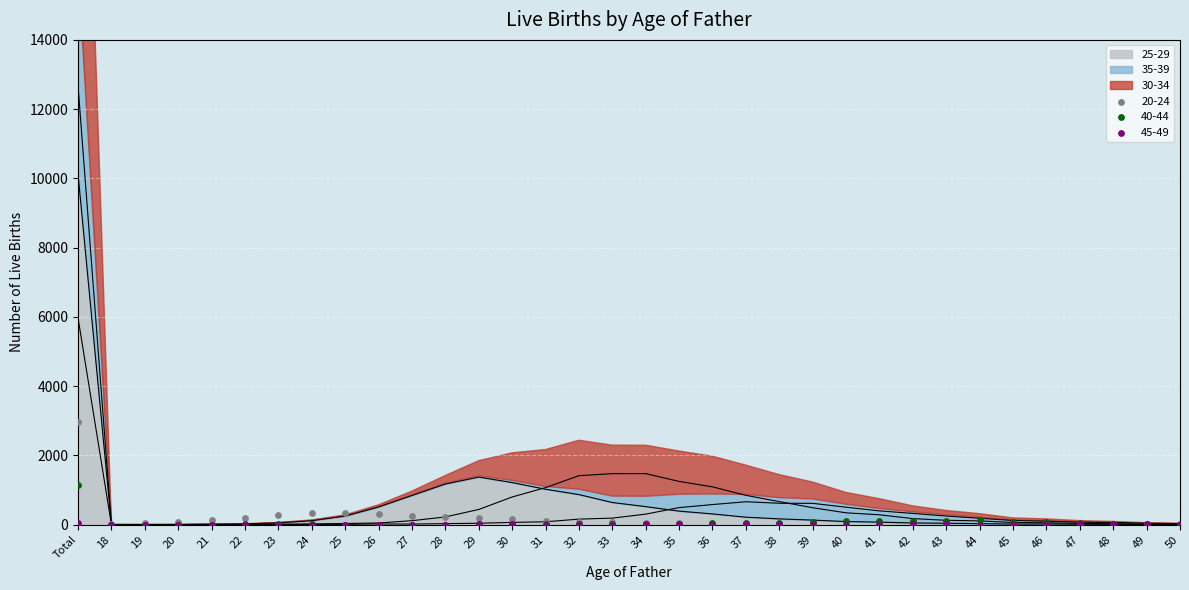

Which series has the largest total across all categories?

30-34